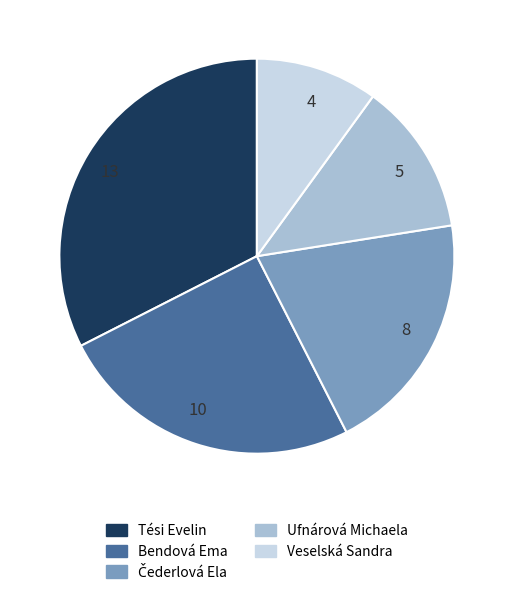

Do Veselská Sandra and Bendová Ema together represent more than half of the pie?

No